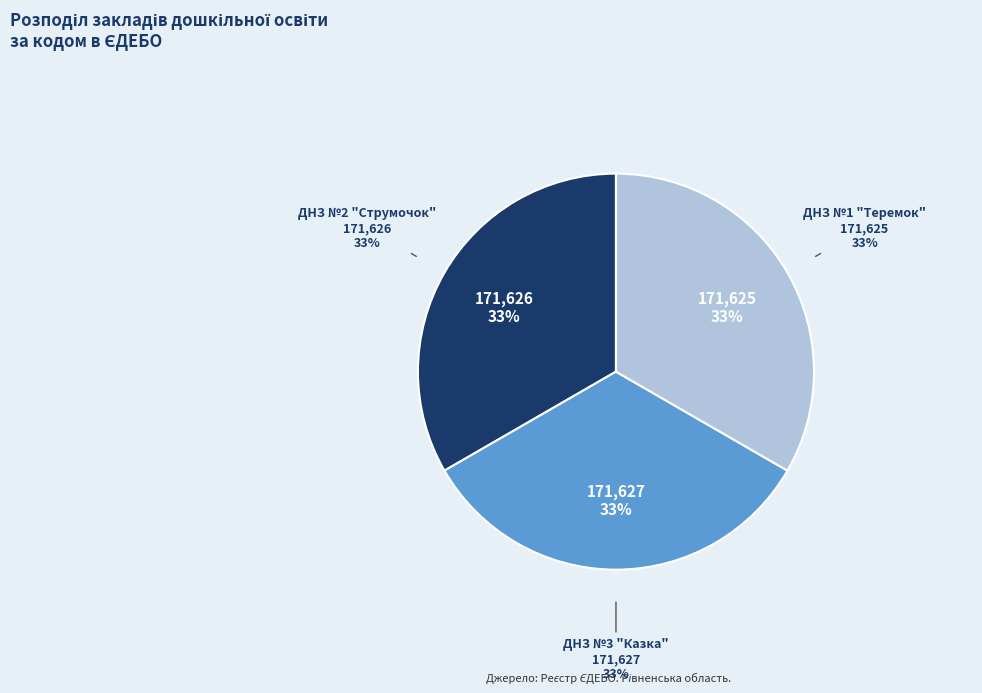

The ДНЗ №2 "Струмочок" slice represents 40% of the pie. True or false?

False